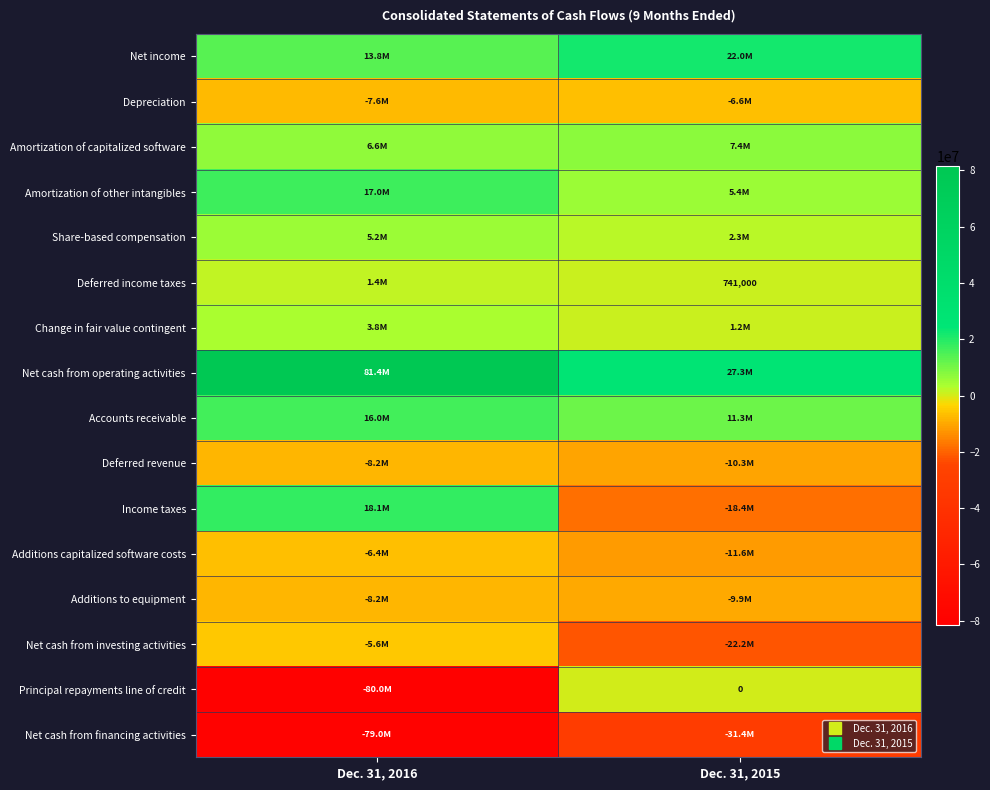

At which label does Net cash from operating activities reach its minimum?

Dec. 31, 2015